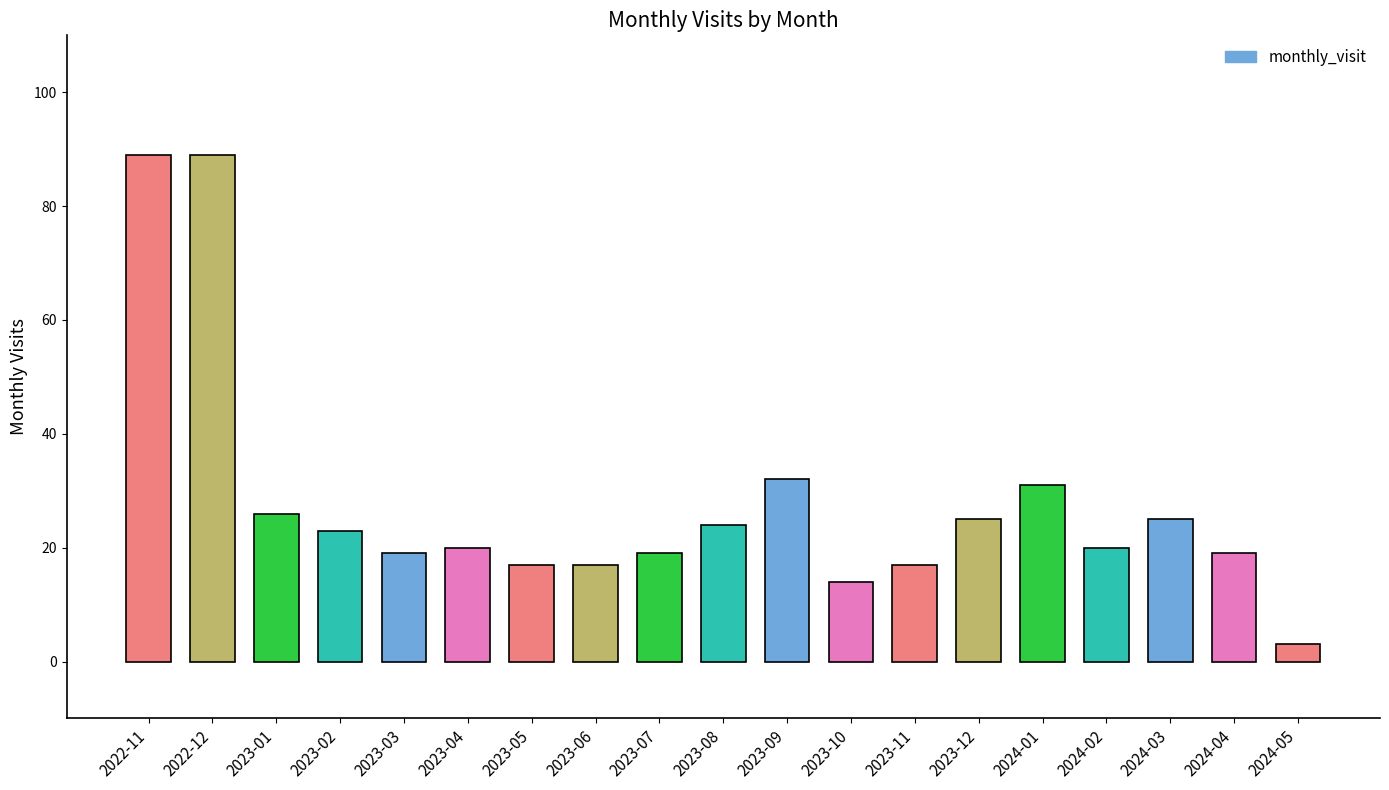

What is the difference between the maximum and minimum values?

86